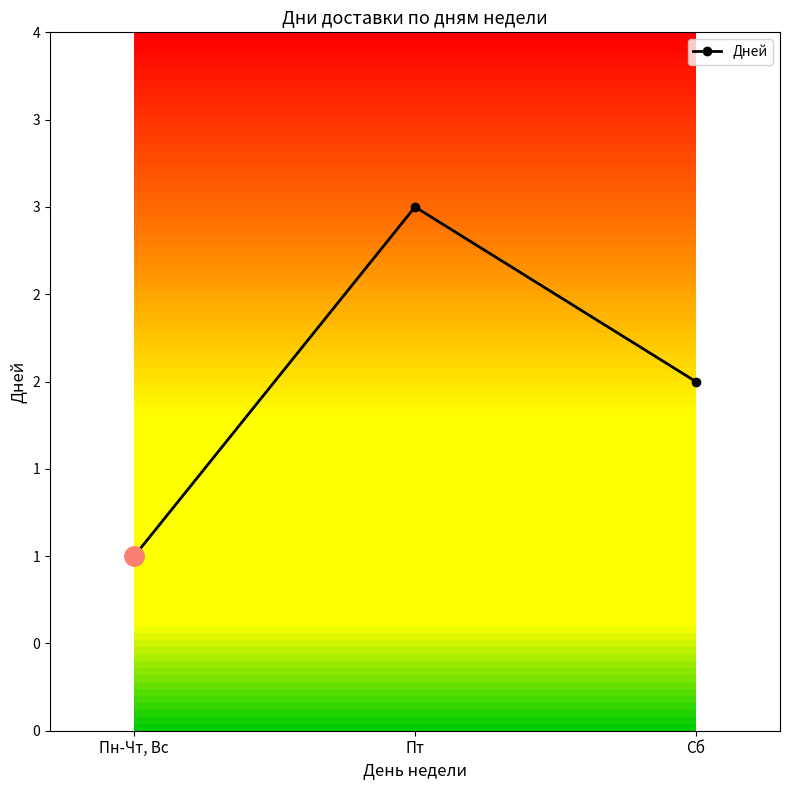

The value at Пн-Чт, Вс is 2. True or false?

False